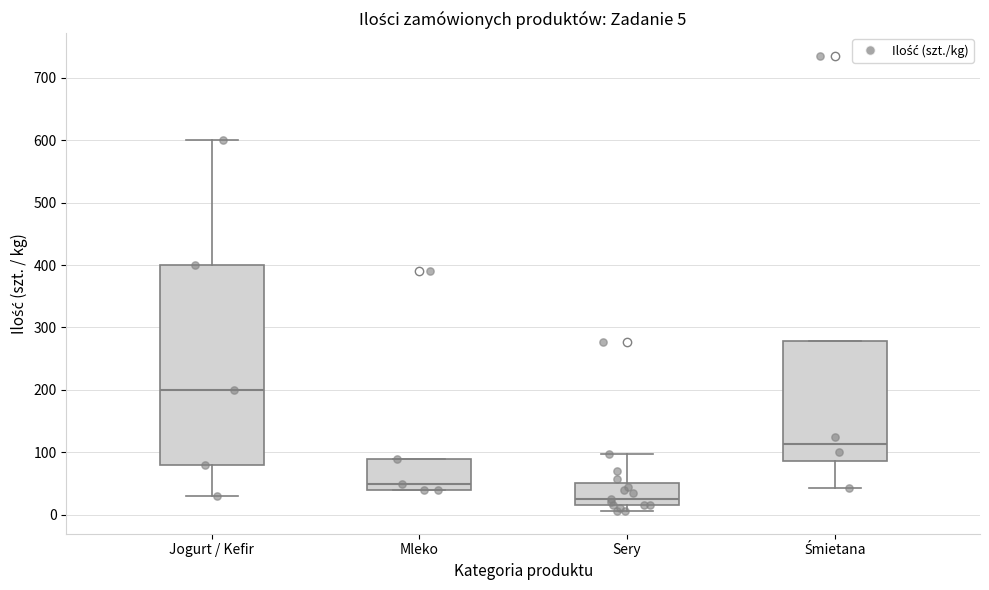

Which box's median line is the highest?

Jogurt / Kefir